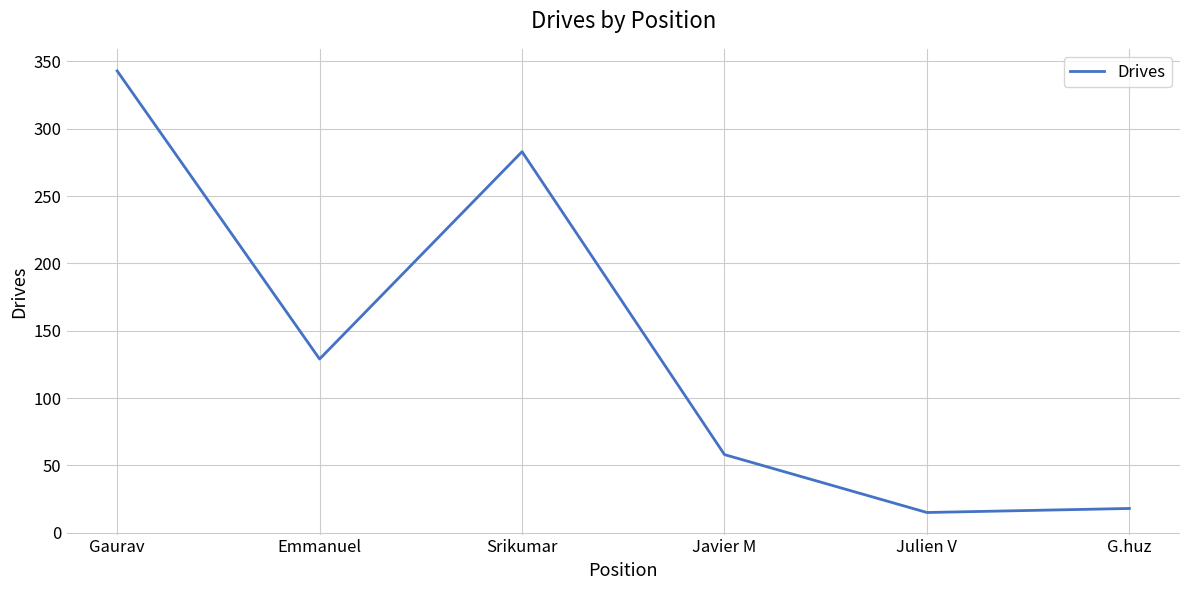

Reading right to left, extract all data points from this chart.

G.huz=18	Julien V=15	Javier M=58	Srikumar=283	Emmanuel=129	Gaurav=343